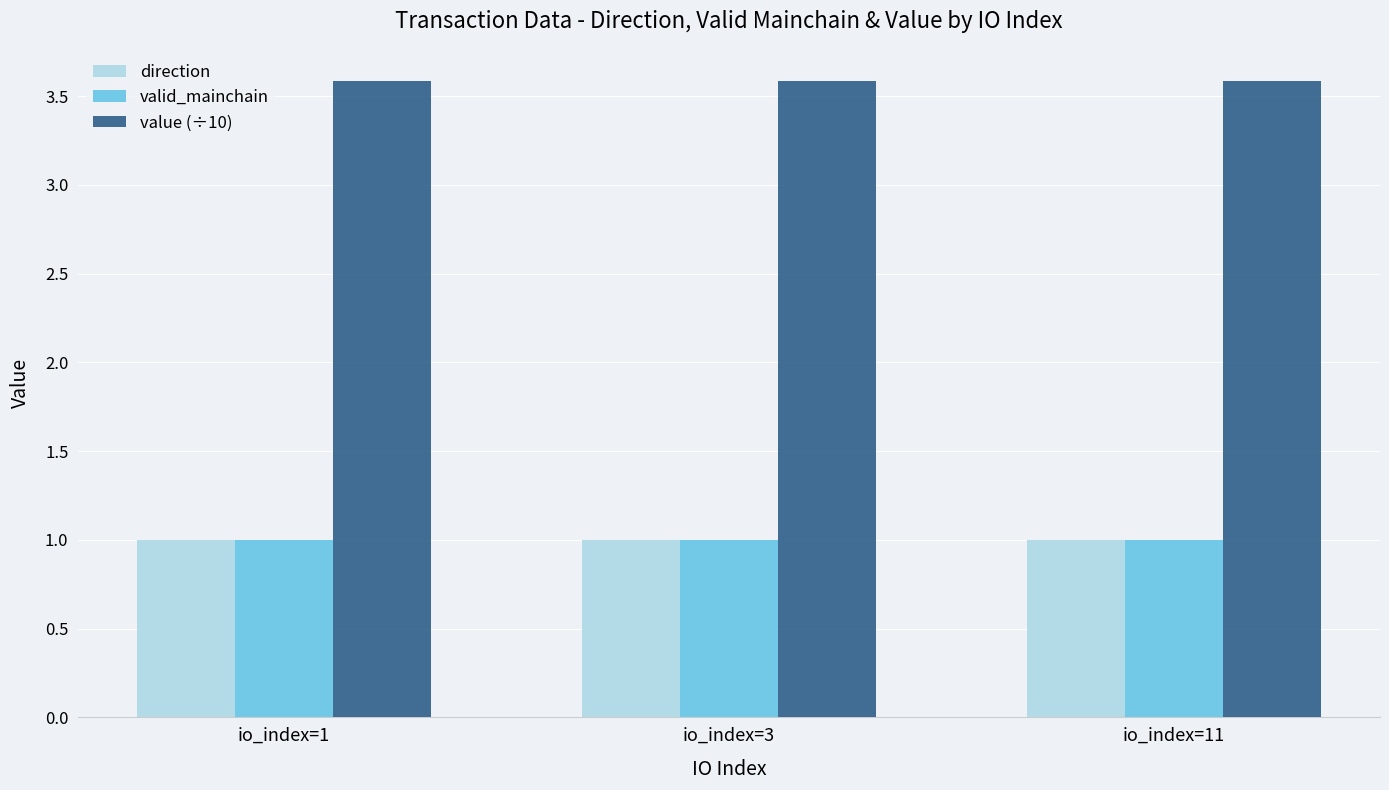

True or false: value (÷10) has a value of 5.3 at io_index=3.

False